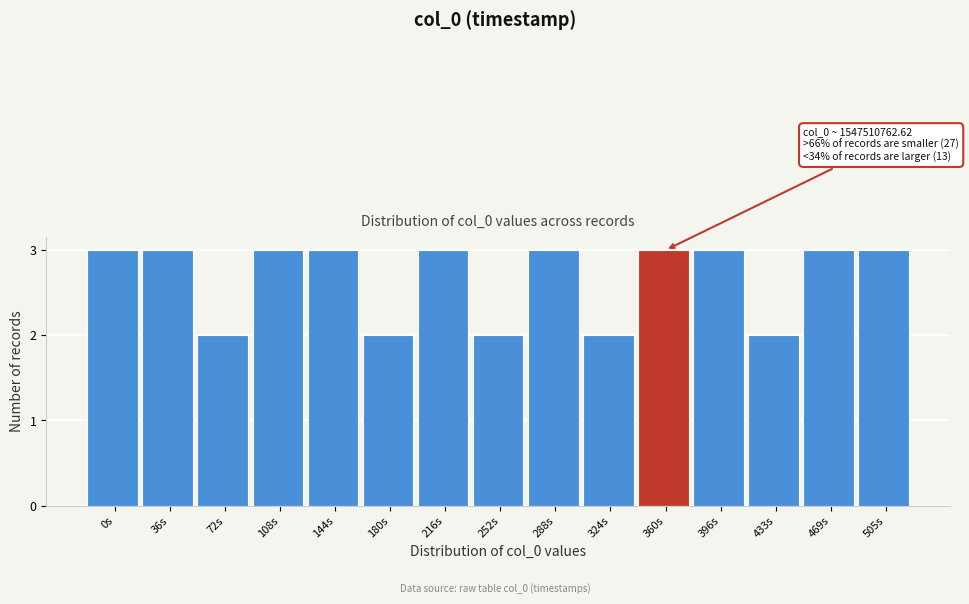

Reading left to right, extract all data points from this chart.

0s=3	36s=3	72s=2	108s=3	144s=3	180s=2	216s=3	252s=2	288s=3	324s=2	360s=3	396s=3	433s=2	469s=3	505s=3